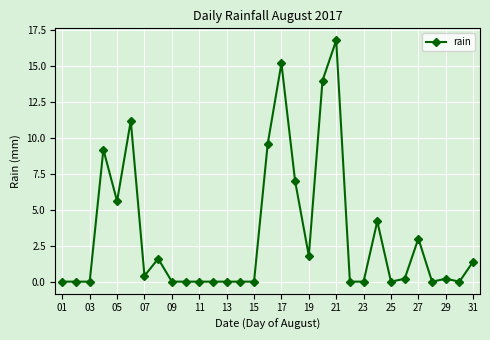

Is this an area chart (filled region under the line)?

No